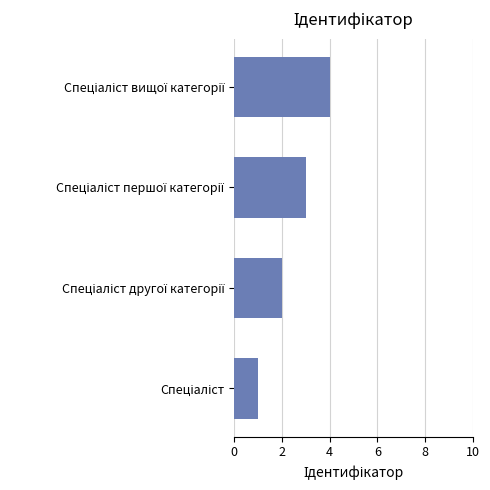

Are the bars grouped side by side (vs. stacked)?

No